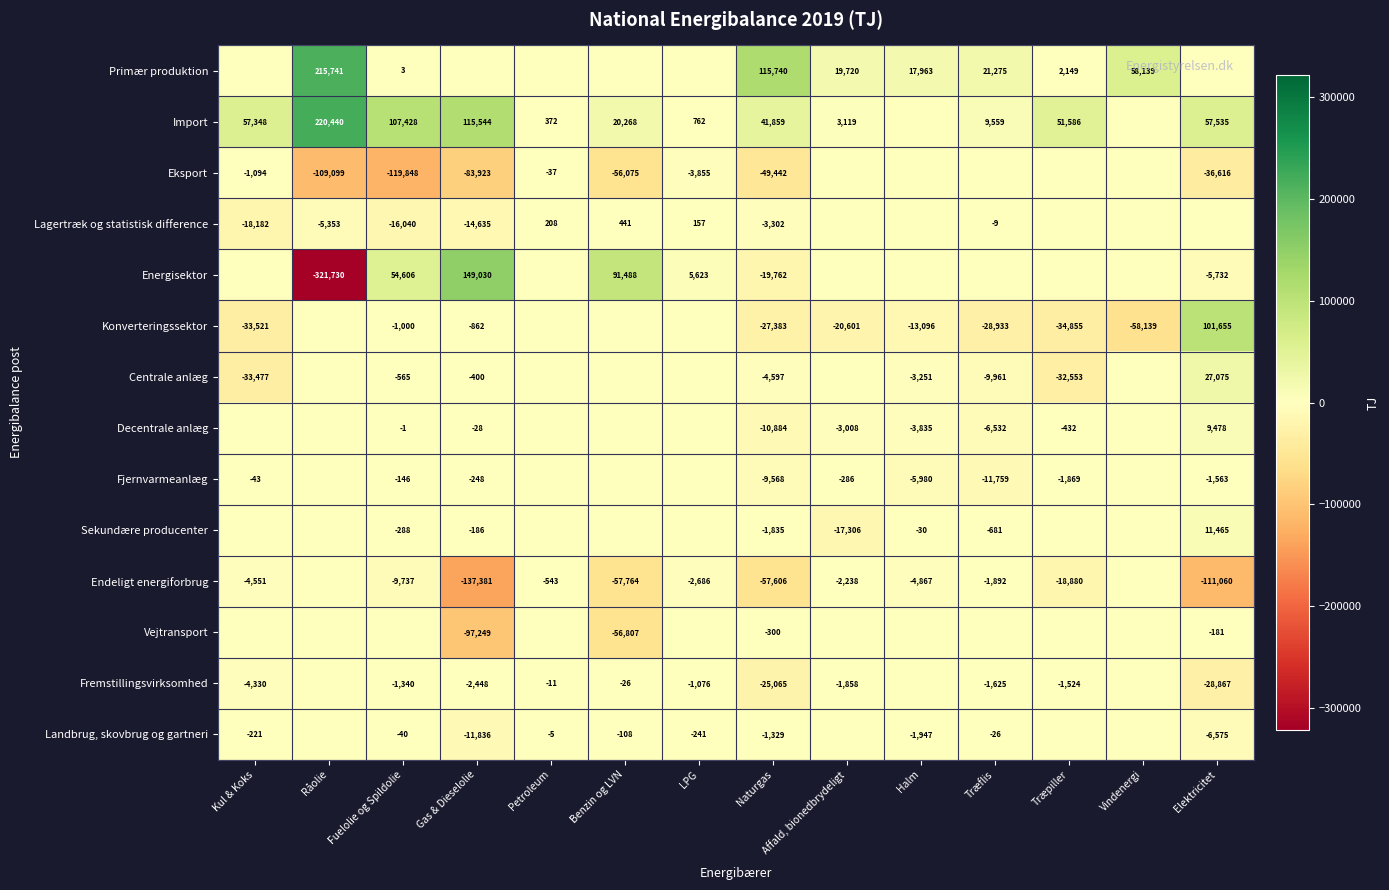

What is the minimum value shown in the chart?

-321730